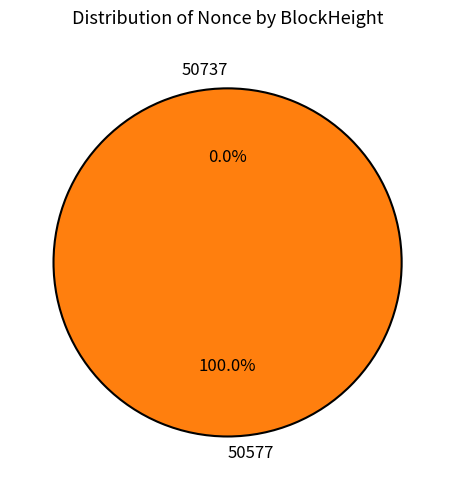

Which slice represents more than half of the pie?

50577